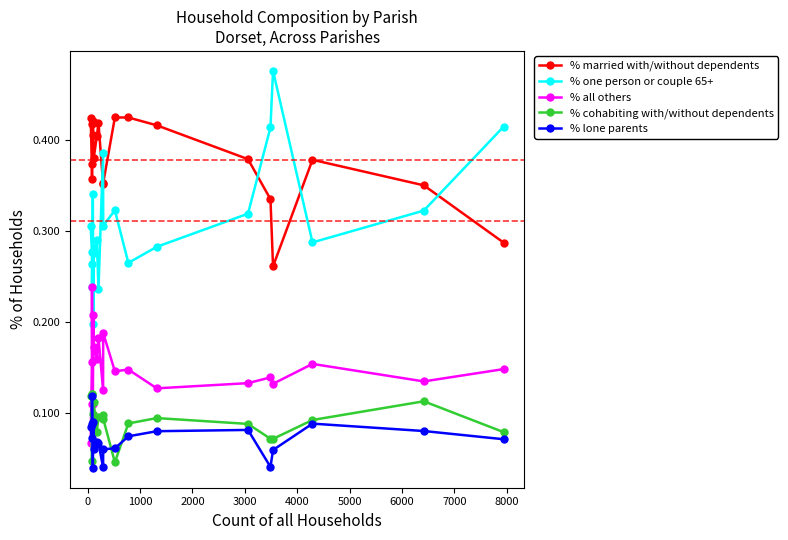

How many interior local peaks does the % one person or couple 65+ series have?

5